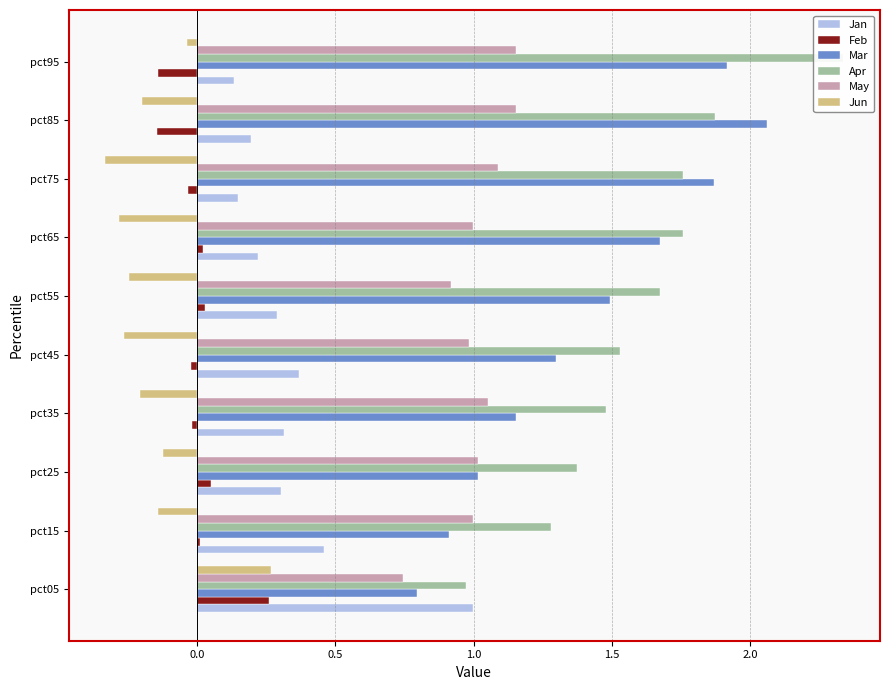

At how many categories does at least one series exceed 0?

10